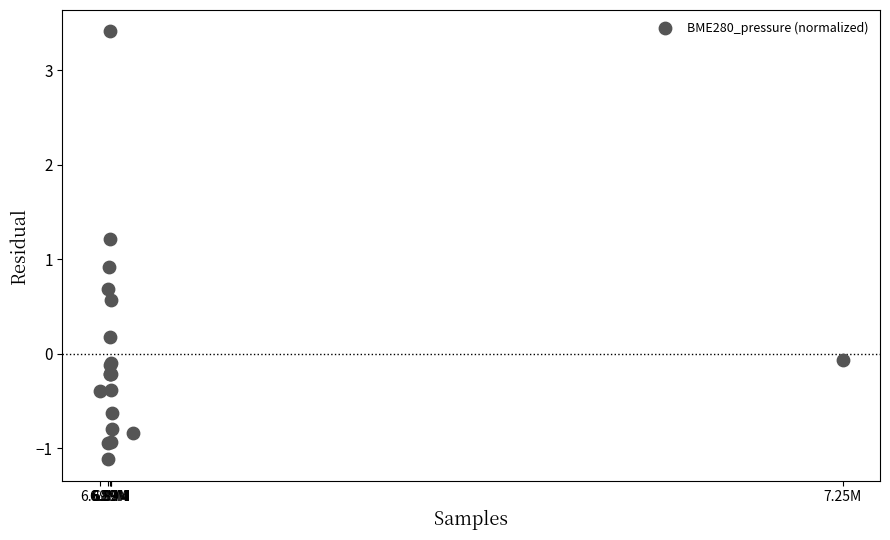

What Y value in the scatter plot is closest to 1?

0.9